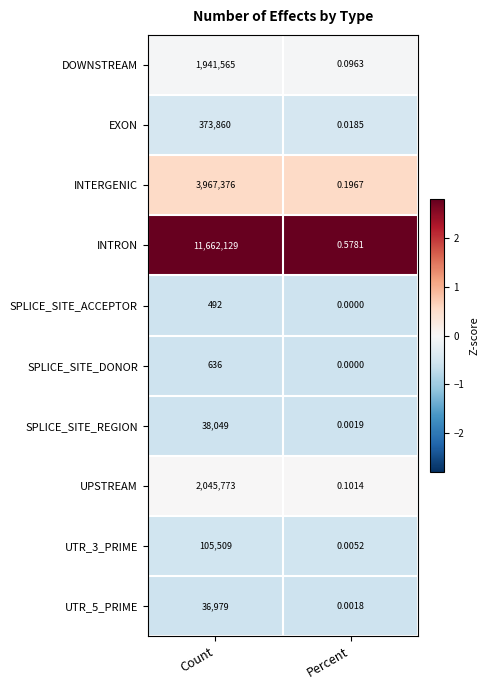

How many data points does each series have?

2